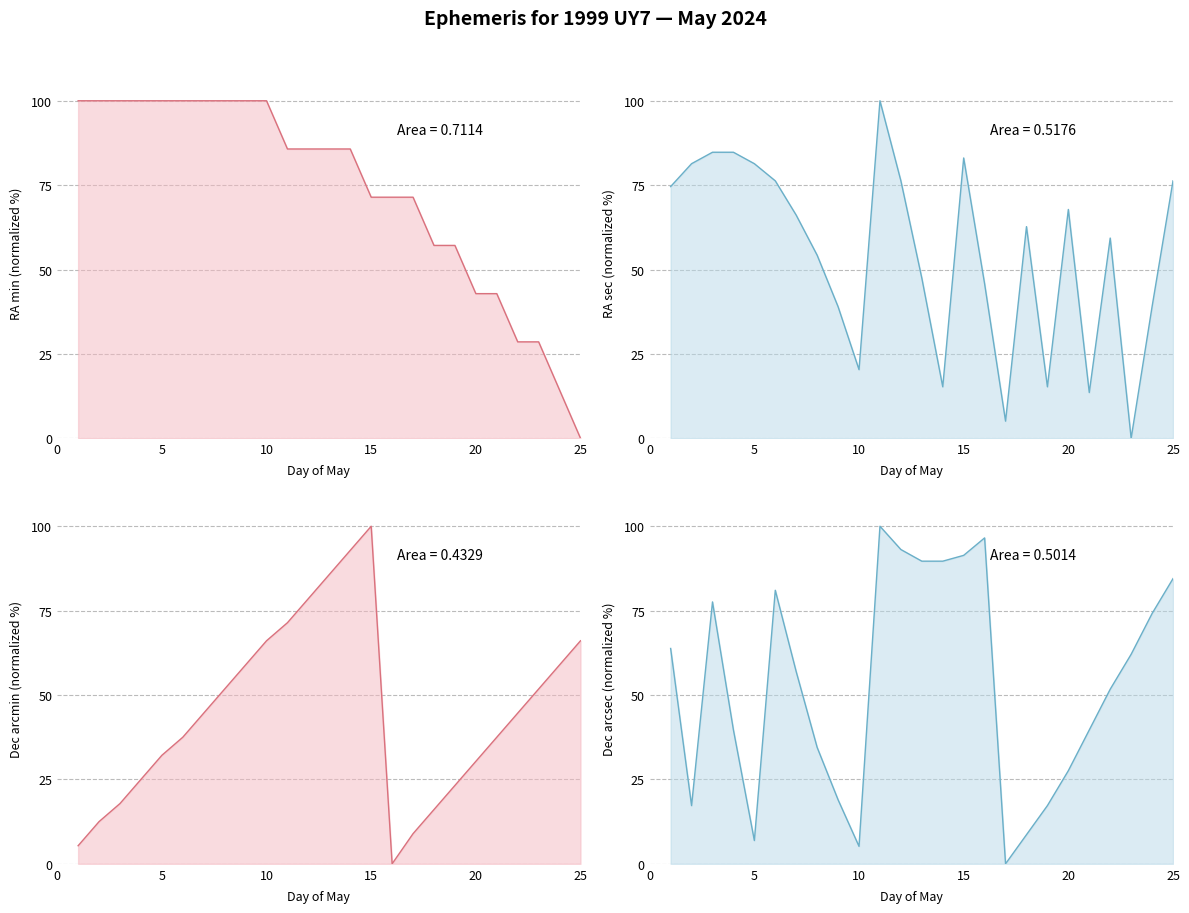

How many data points in Dec_min are above 44?

13